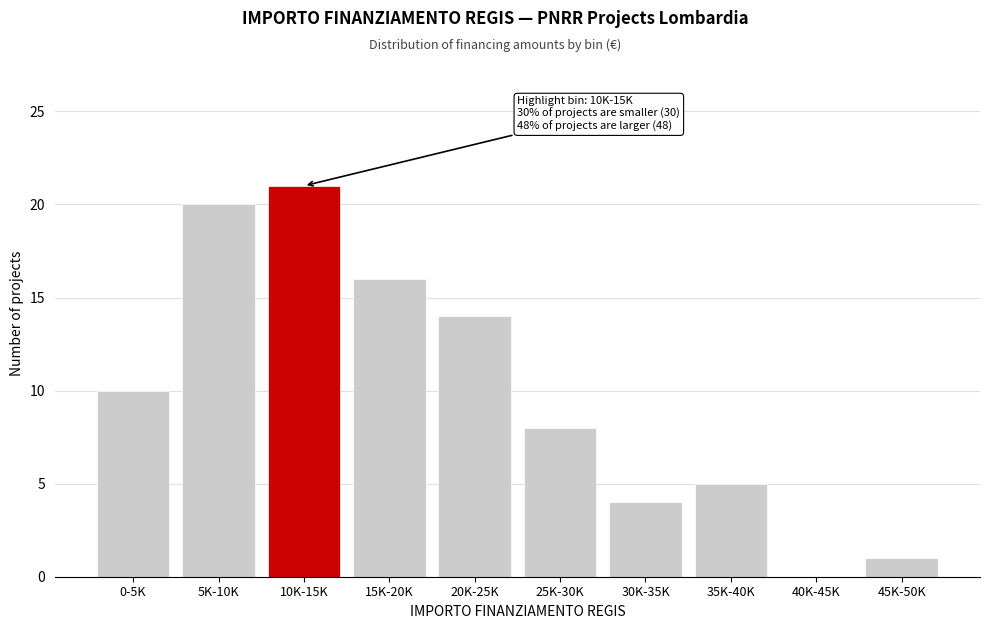

Reading left to right, list all the values displayed in this chart.

0-5K=10	5K-10K=20	10K-15K=21	15K-20K=16	20K-25K=14	25K-30K=8	30K-35K=4	35K-40K=5	40K-45K=0	45K-50K=1